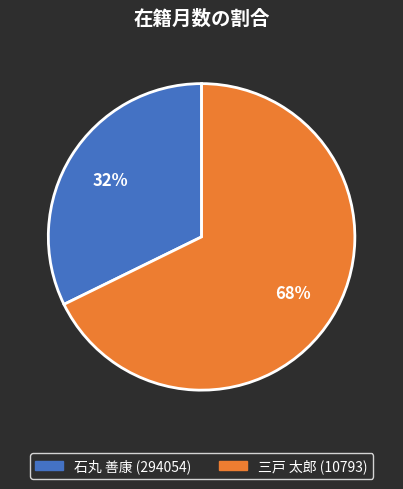

To the nearest percent, what is the combined percentage of 石丸 善康 (294054) and 三戸 太郎 (10793)?

100%